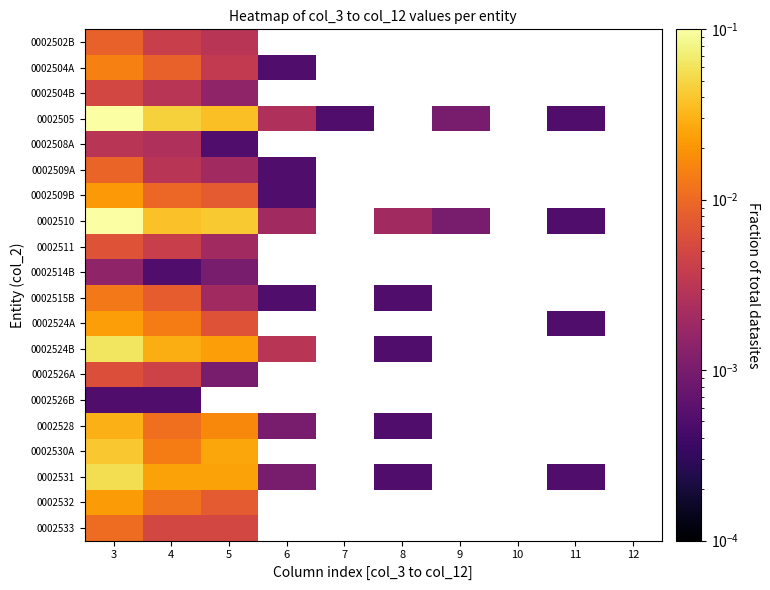

Which series changed the most between 6 and 7?

0002505